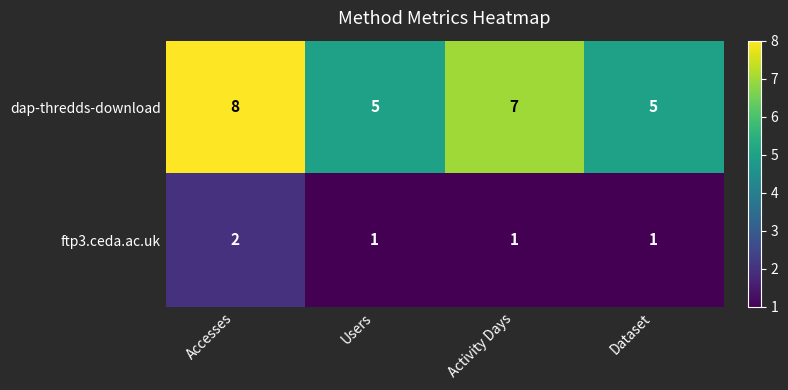

What is the difference between the maximum and minimum values in the dap-thredds-download series?

3